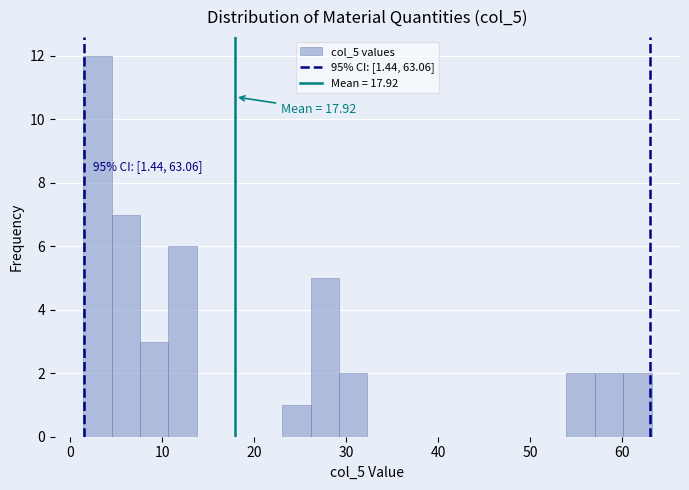

Read against the x-axis, roughly where is the centre of the tallest bar?

3